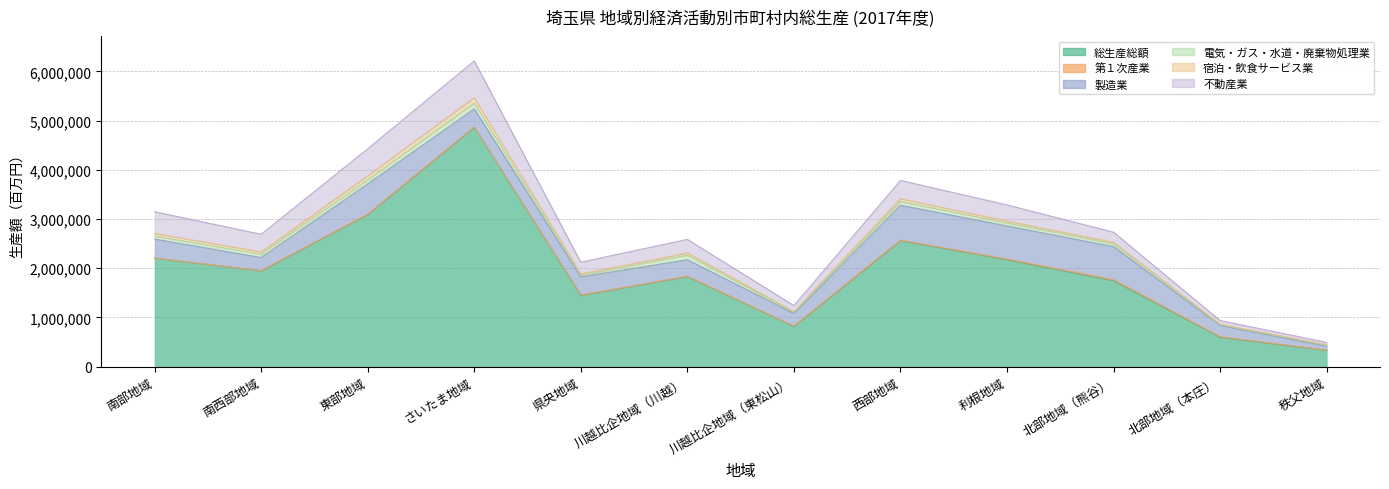

Between which two adjacent categories do 第１次産業 and 宿泊・飲食サービス業 first intersect?

北部地域（熊谷） and 北部地域（本庄）